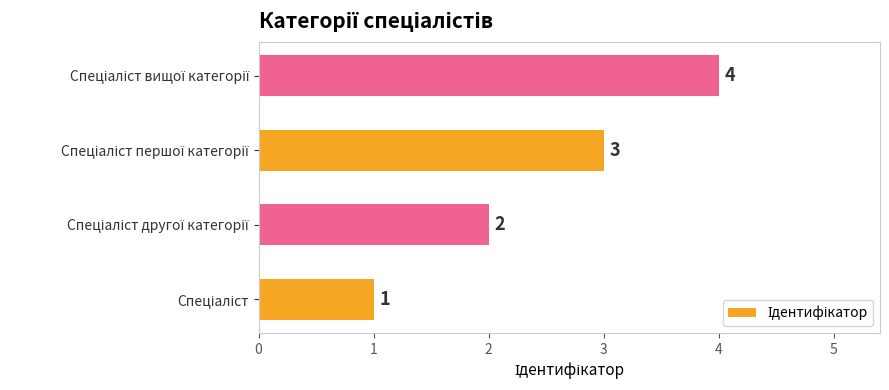

What is the sum of all values?

10